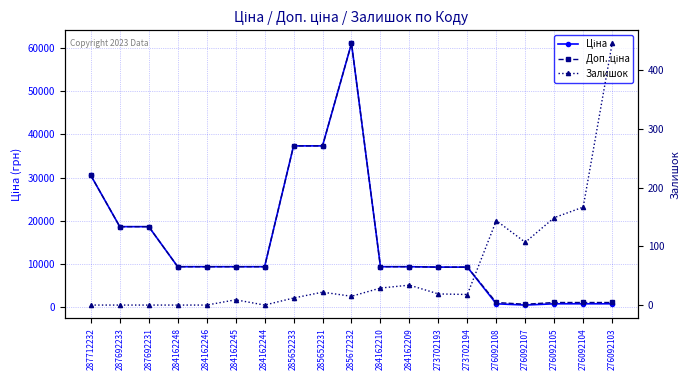

What is the greatest value displayed?

61024.7